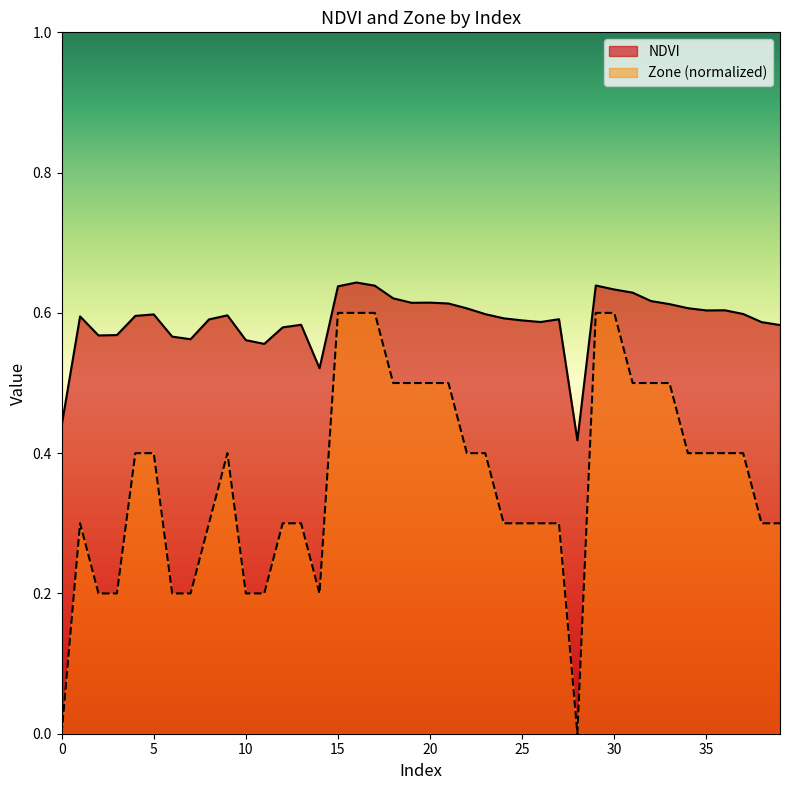

True or false: Zone and NDVI cross at least once.

False